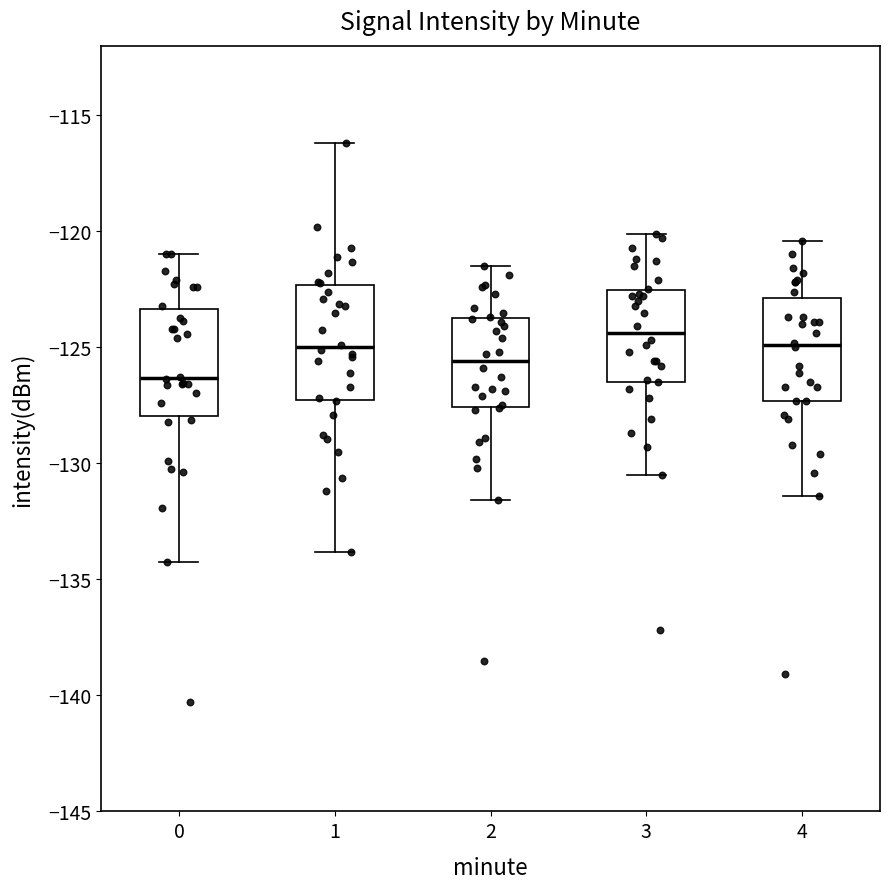

Where is the upper edge of the box at x = 1 on the y-axis? The values are not printed on the chart, so give them approximately, as read against the axis.

-122.5